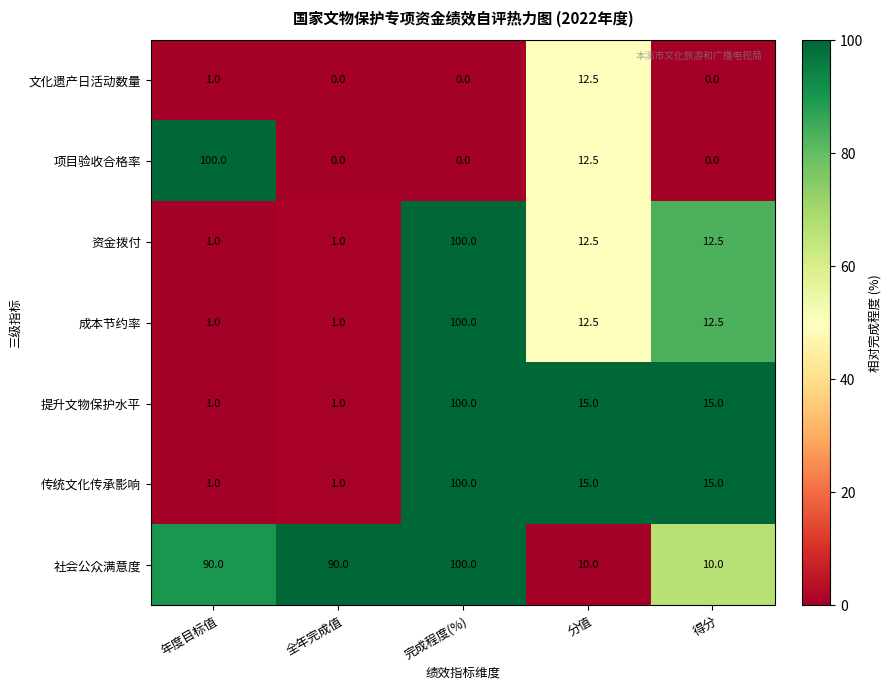

What is the highest value of the 成本节约率 series?

100.0